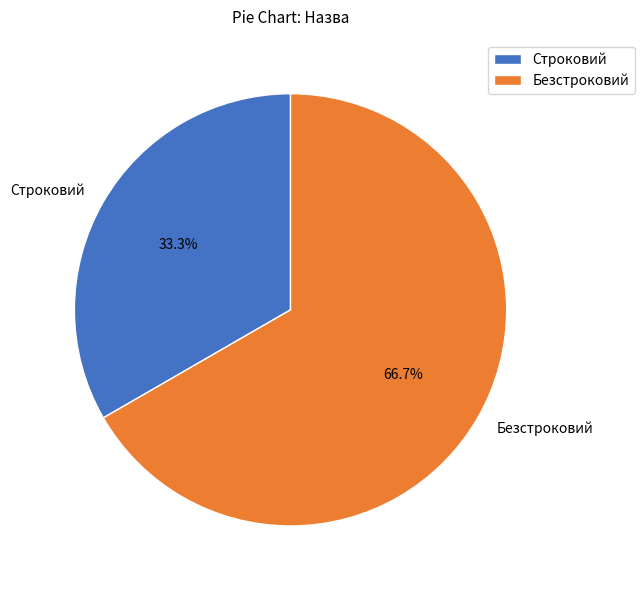

To the nearest percent, what is the combined percentage of Строковий and Безстроковий?

100%